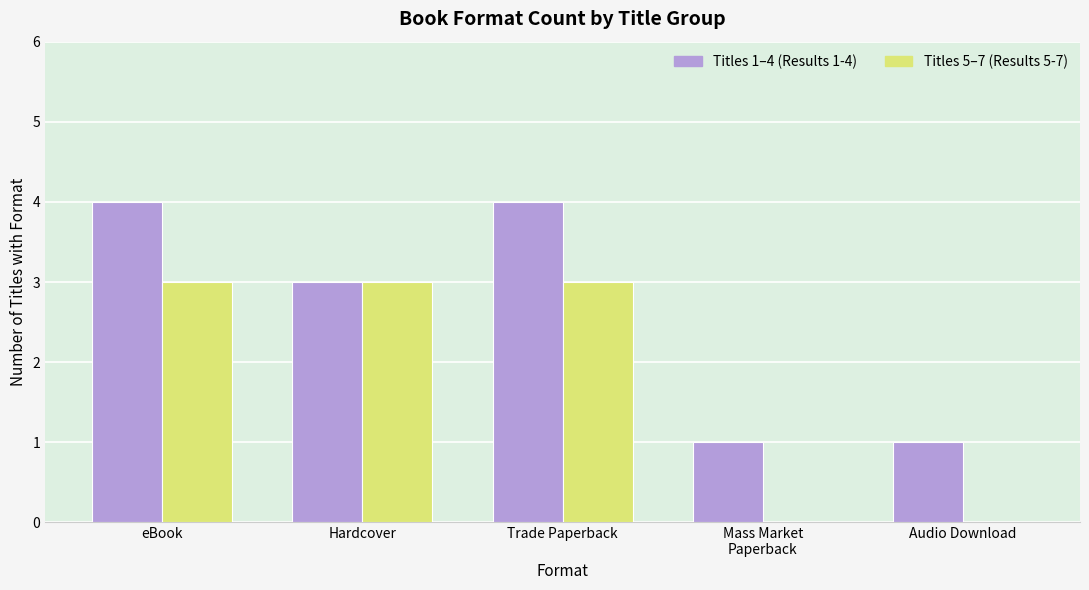

Is it true that Titles 1–4 (Results 1-4) equals 2 at Hardcover?

False